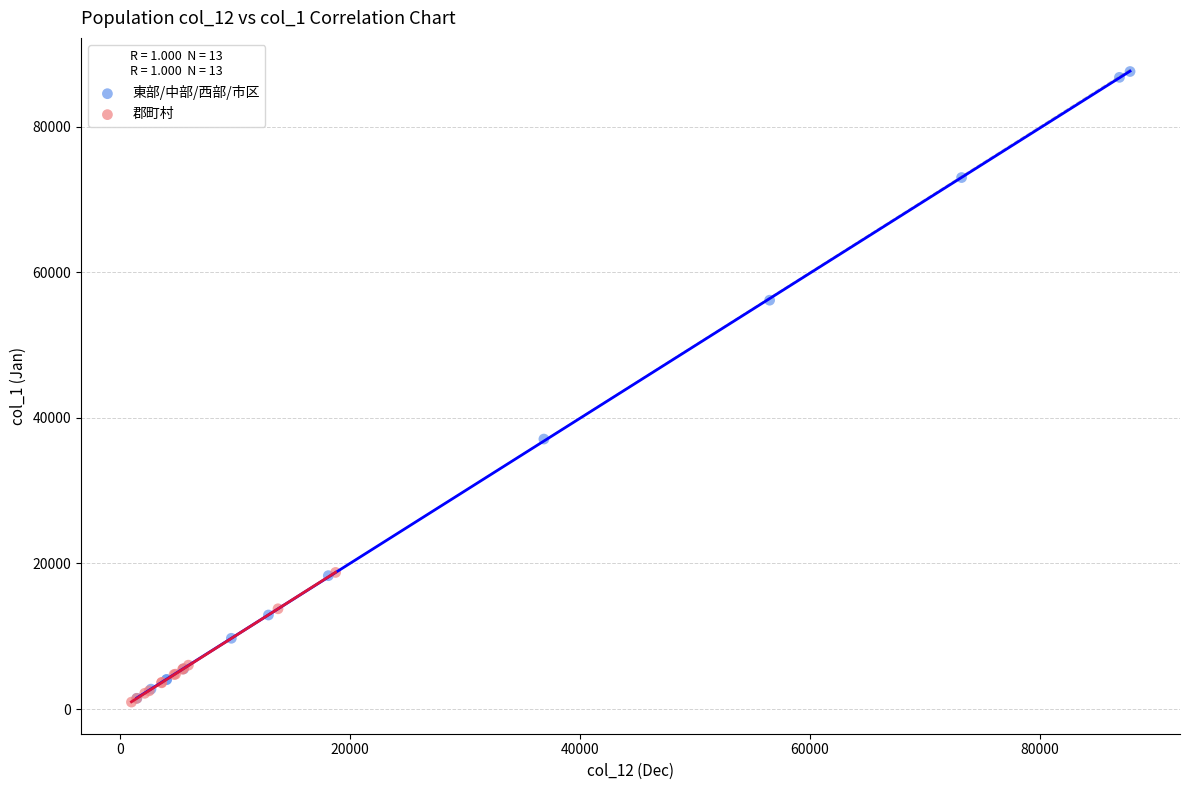

Which series has the largest Y range (max minus min)?

東部/中部/西部/市区